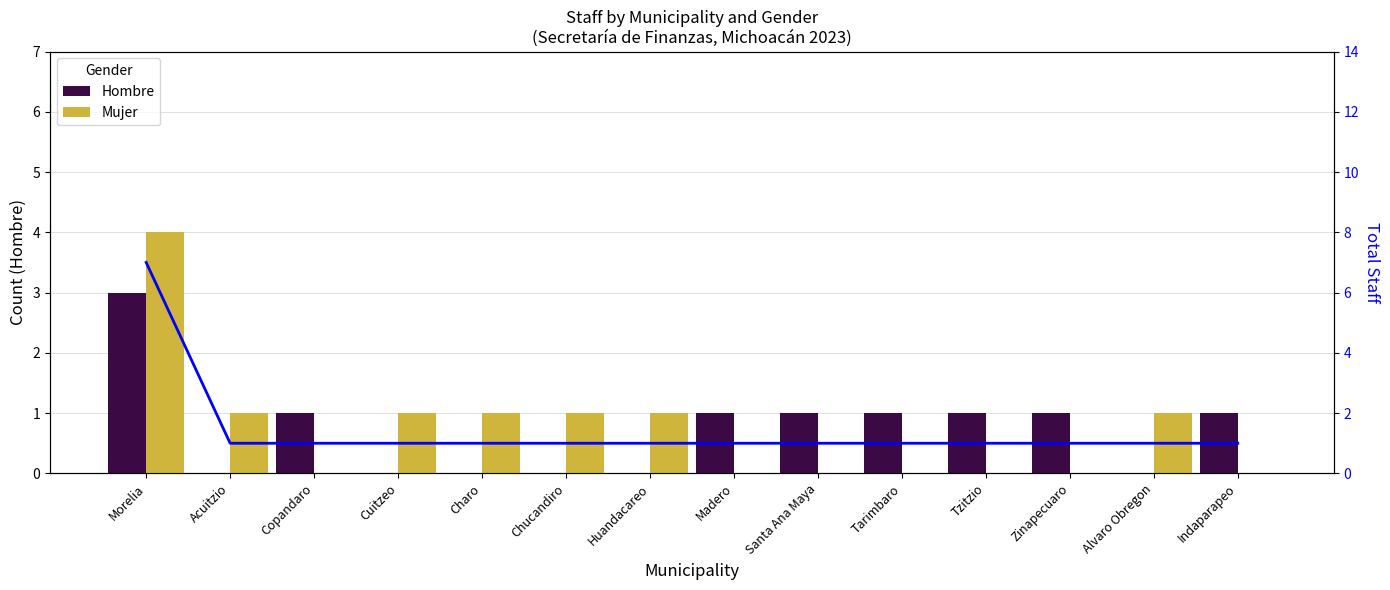

Count the Total values in the range 1 to 2.

13